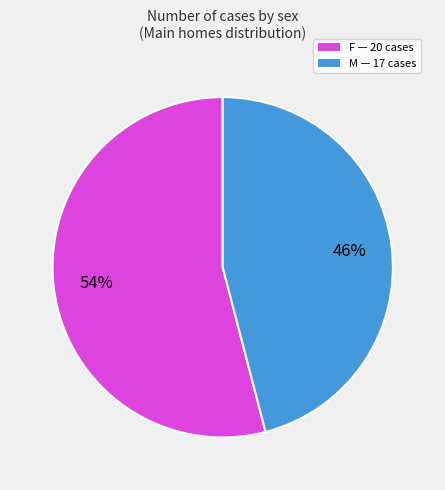

Which category has the smallest portion of the pie?

M